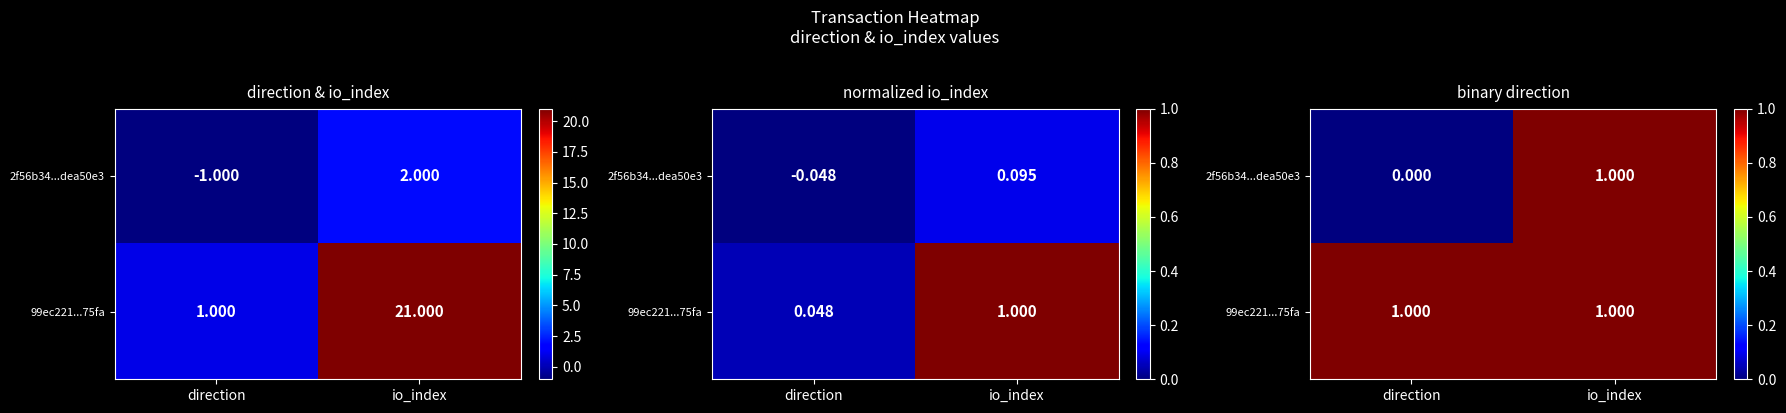

What is the greatest value displayed?

1